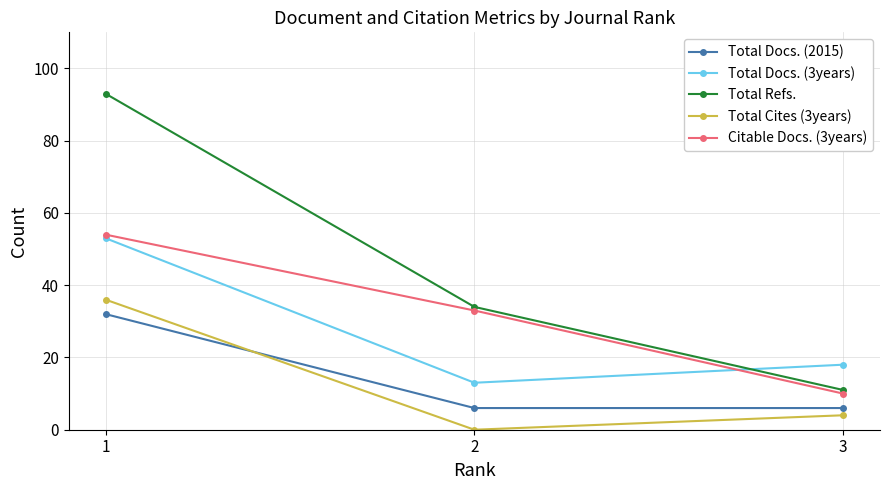

What is the lowest value of the Citable Docs. (3years) series?

10